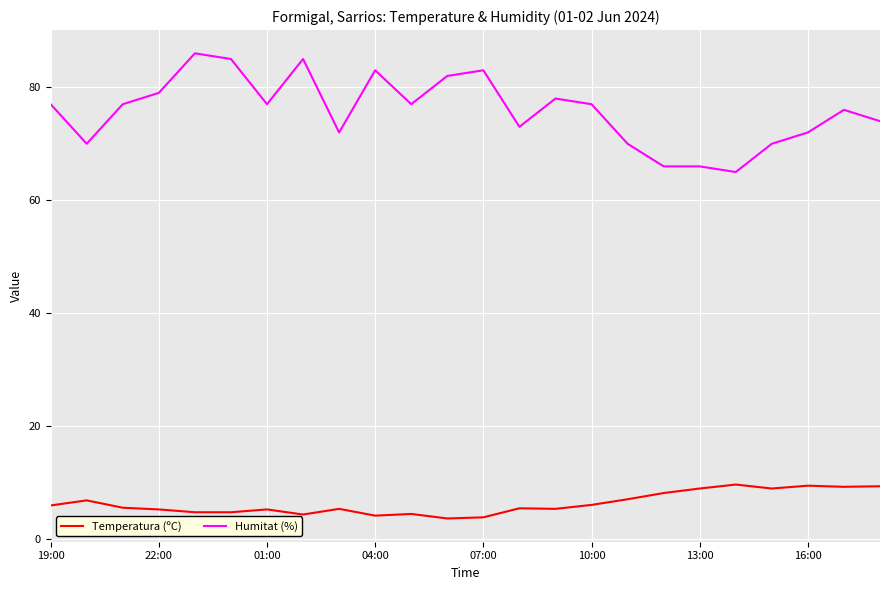

What is the minimum value shown in the chart?

3.7